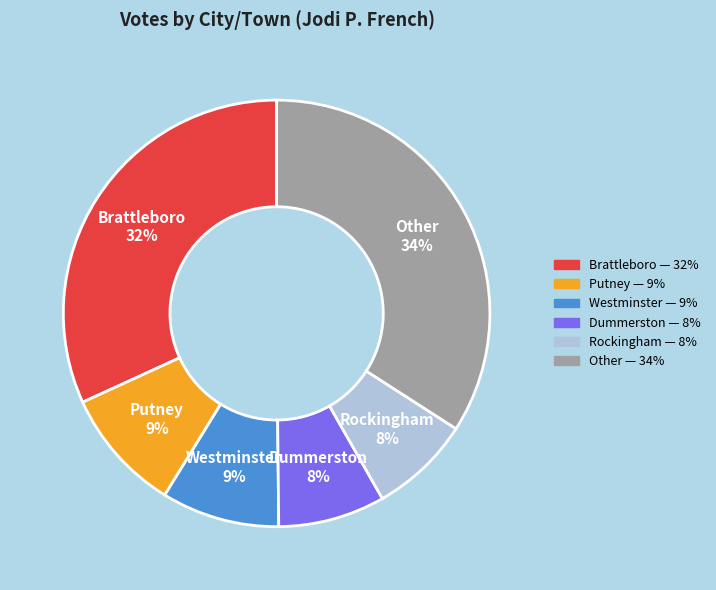

The Westminster 9% slice represents 19% of the pie. True or false?

False